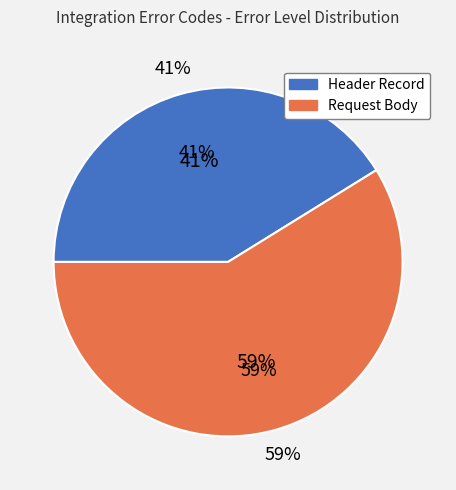

Is it true that Request Body is 59% of the pie?

True